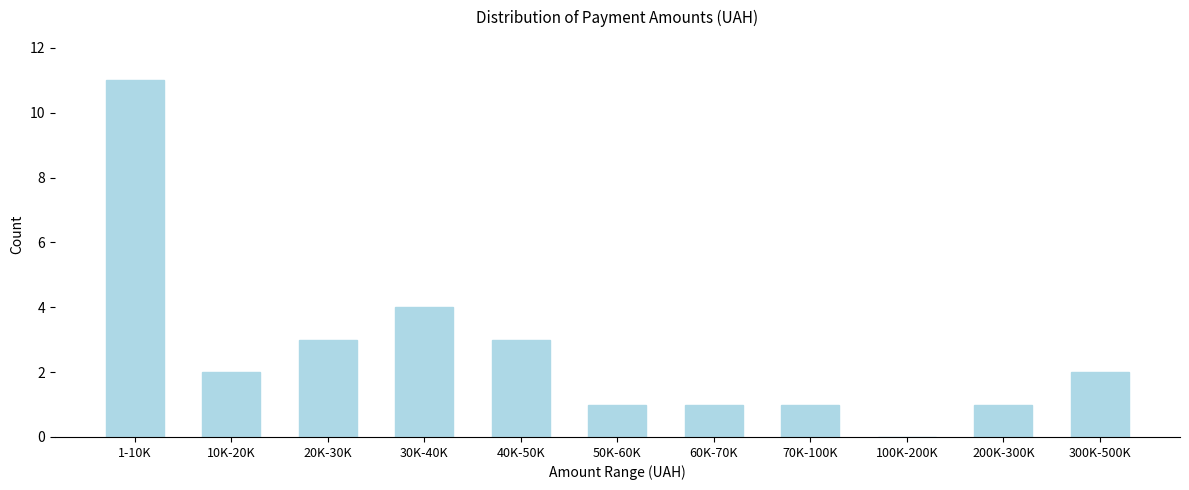

Reading right to left, extract all data points from this chart.

300K-500K=2	200K-300K=1	100K-200K=0	70K-100K=1	60K-70K=1	50K-60K=1	40K-50K=3	30K-40K=4	20K-30K=3	10K-20K=2	1-10K=11